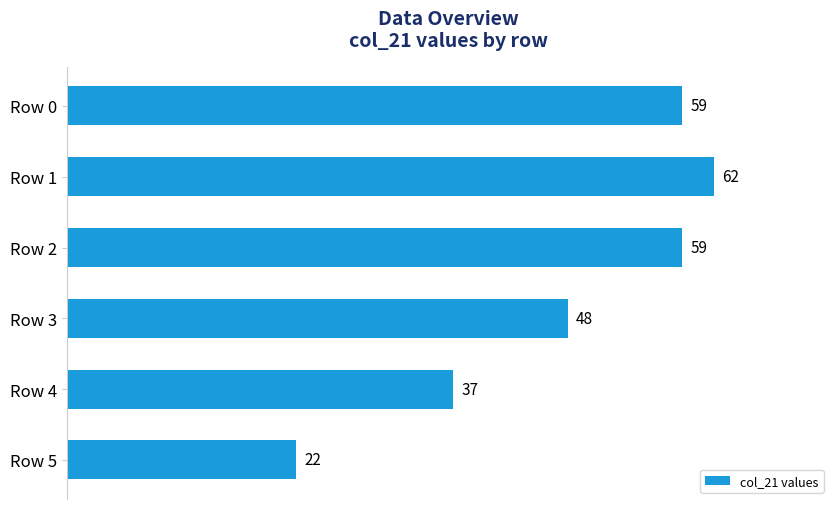

What is the change in value from Row 1 to Row 5?

-40